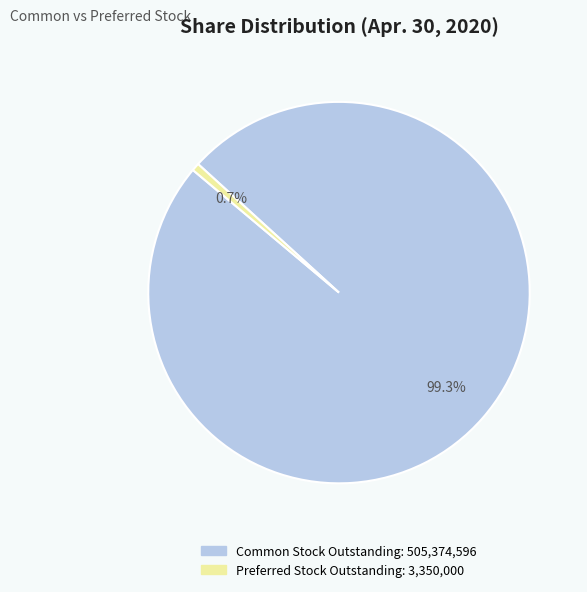

How many slices are in this pie chart?

2